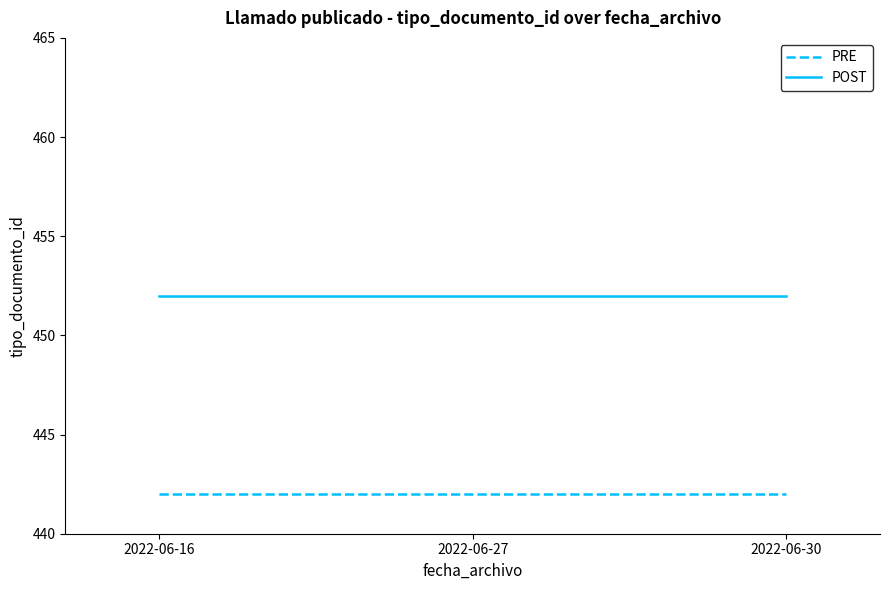

What is the difference between the highest and lowest values at 2022-06-16?

10